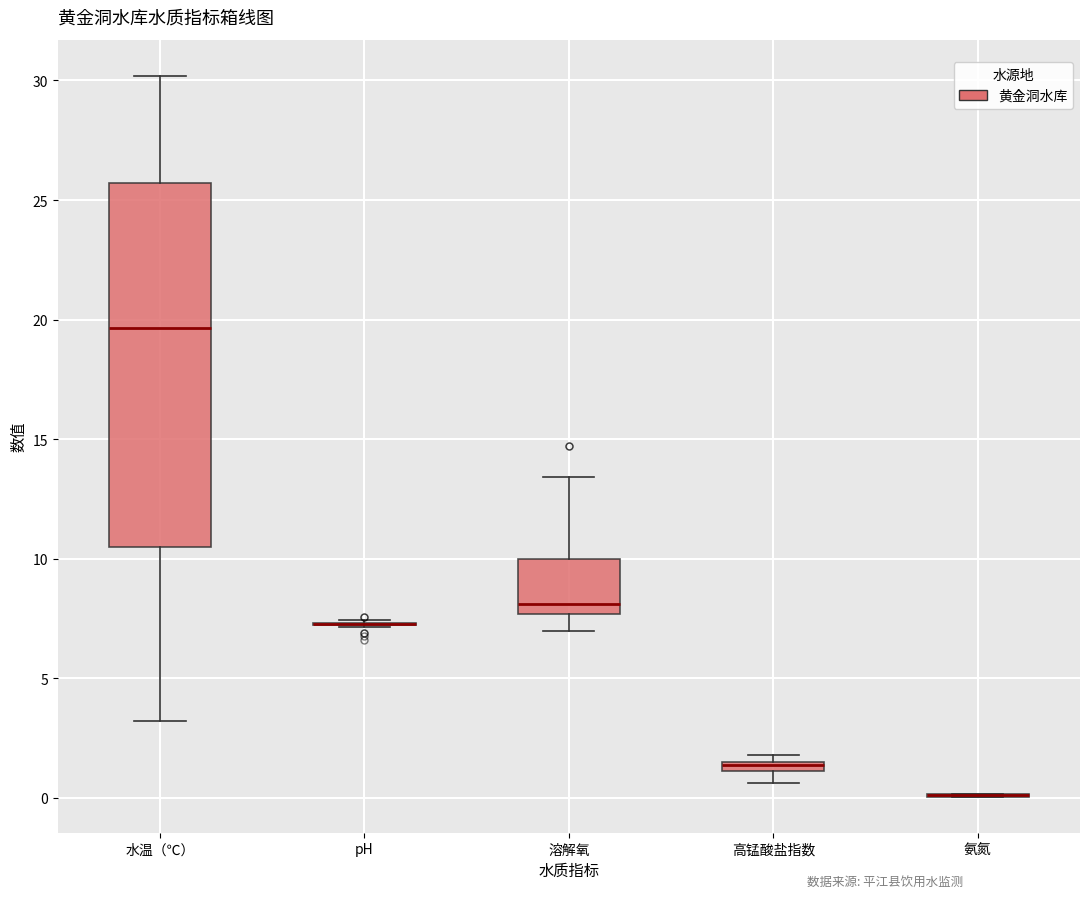

Where is the lower edge of the box for 溶解氧 on the y-axis? The values are not printed on the chart, so give them approximately, as read against the axis.

7.5